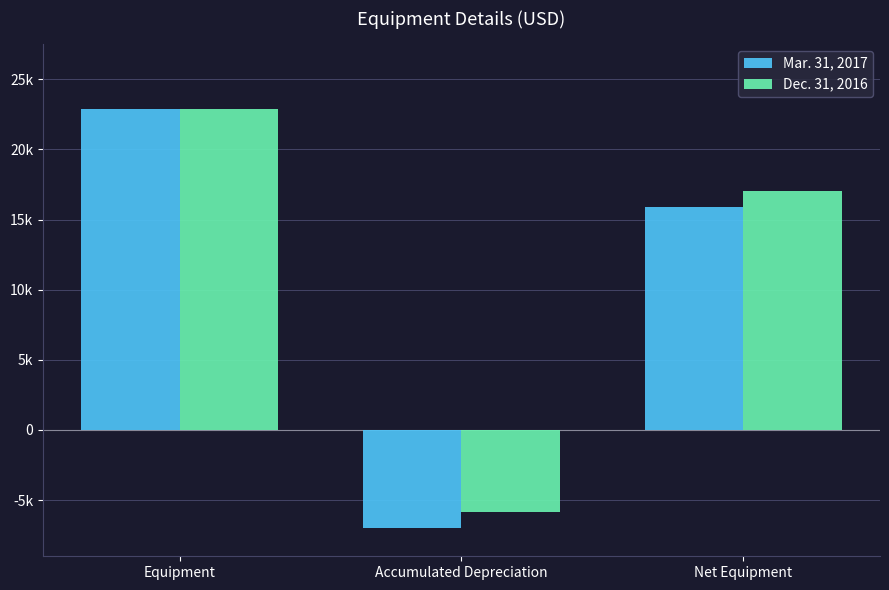

Are the bars grouped side by side (vs. stacked)?

Yes